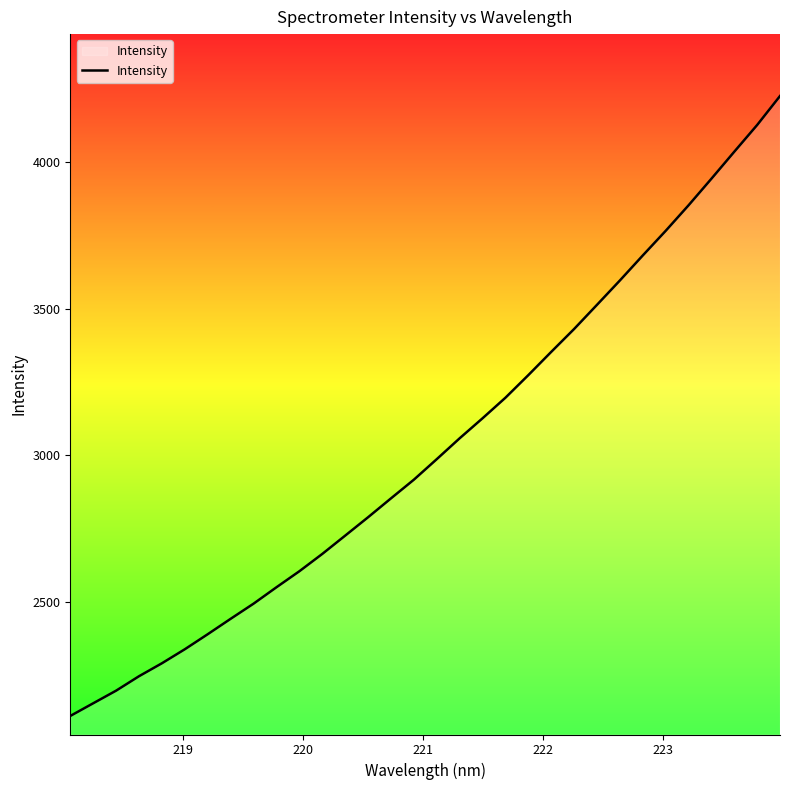

Does the chart have visible grid lines?

No